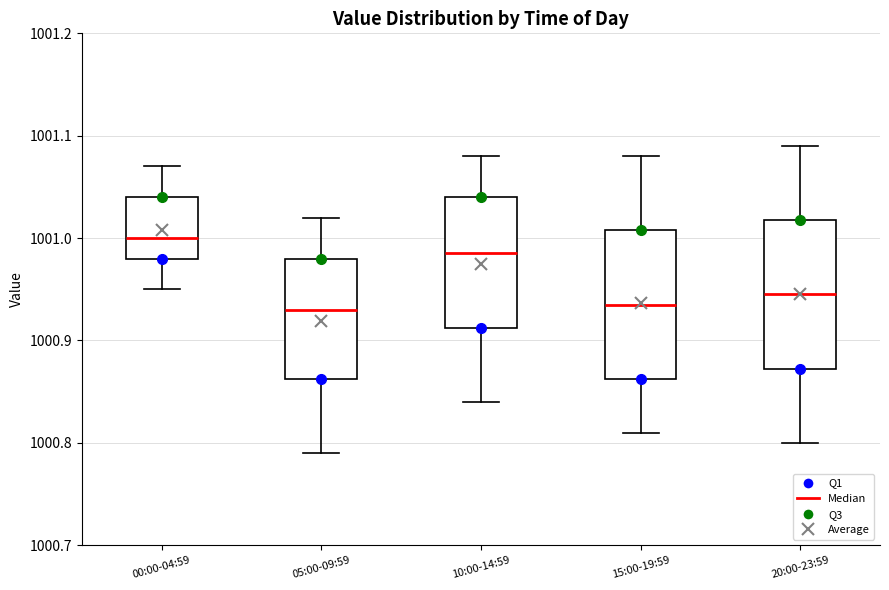

Reading left to right, transcribe this box plot: for each box, give where its median line is, the range the box spans, and where its two whiskers end, as read against the y-axis. The values are not printed on the chart, so give them approximately, as read against the axis.

00:00-04:59: median 1001.00, box 1000.98 to 1001.04, whiskers 1000.95 to 1001.07
05:00-09:59: median 1000.93, box 1000.86 to 1000.98, whiskers 1000.79 to 1001.02
10:00-14:59: median 1000.99, box 1000.91 to 1001.04, whiskers 1000.84 to 1001.08
15:00-19:59: median 1000.94, box 1000.86 to 1001.01, whiskers 1000.81 to 1001.08
20:00-23:59: median 1000.95, box 1000.87 to 1001.02, whiskers 1000.80 to 1001.09